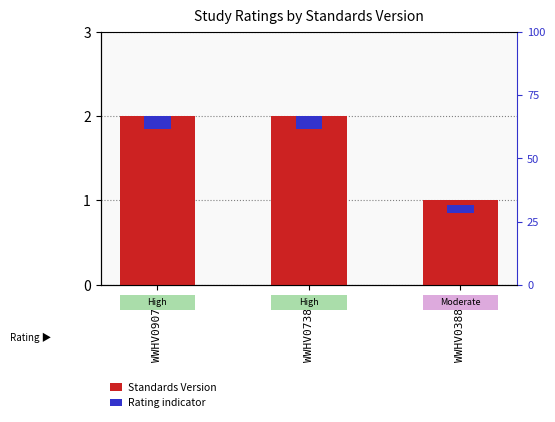

Rank the series at WWHV073853 from lowest to highest value.

Rating indicator, Standards Version